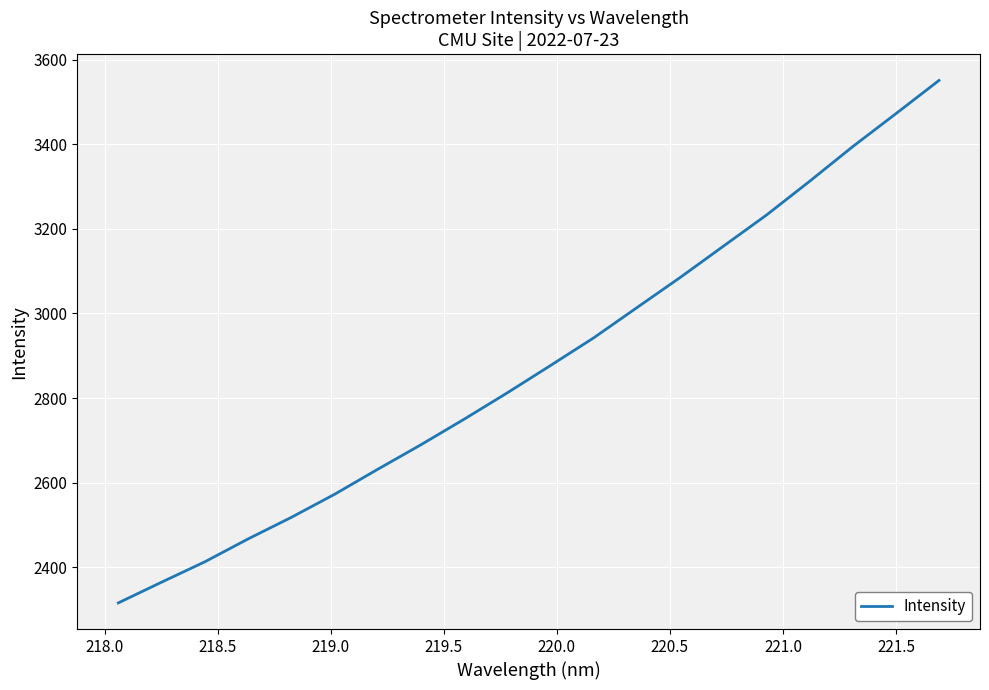

What is the maximum value shown in the chart?

3551.0